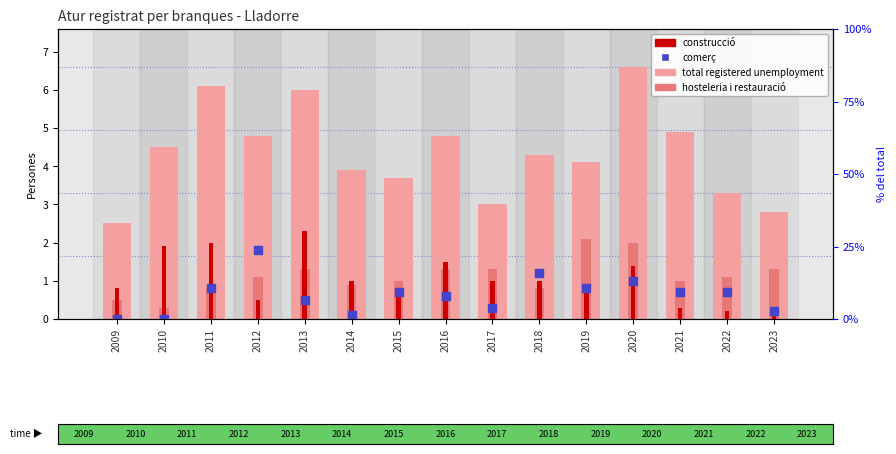

What are all the series names shown in the legend?

total registered unemployment, hosteleria i restauració, construcció, comerç